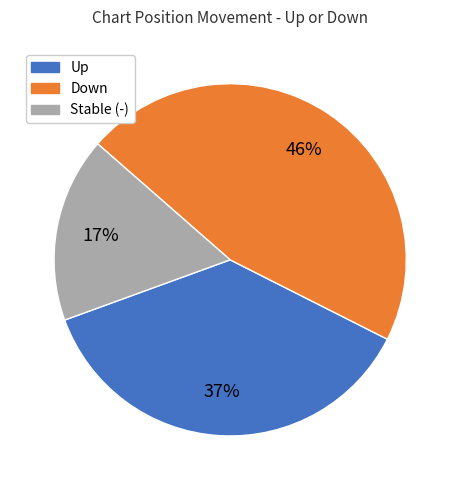

To the nearest percent, what is the difference between the largest and smallest slice percentages?

29%